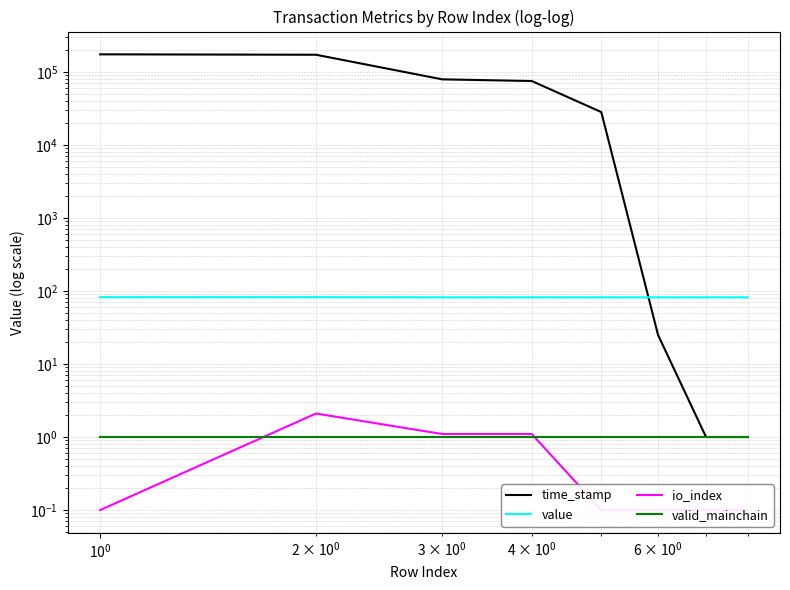

True or false: time_stamp and io_index cross at least once.

False